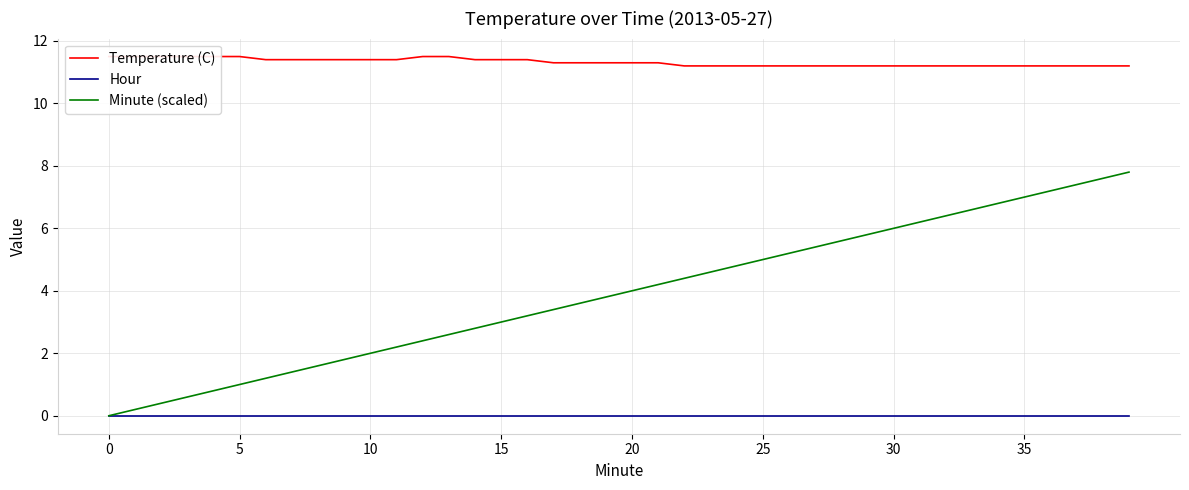

What is the average value of the Temperature (C) series?

11.3